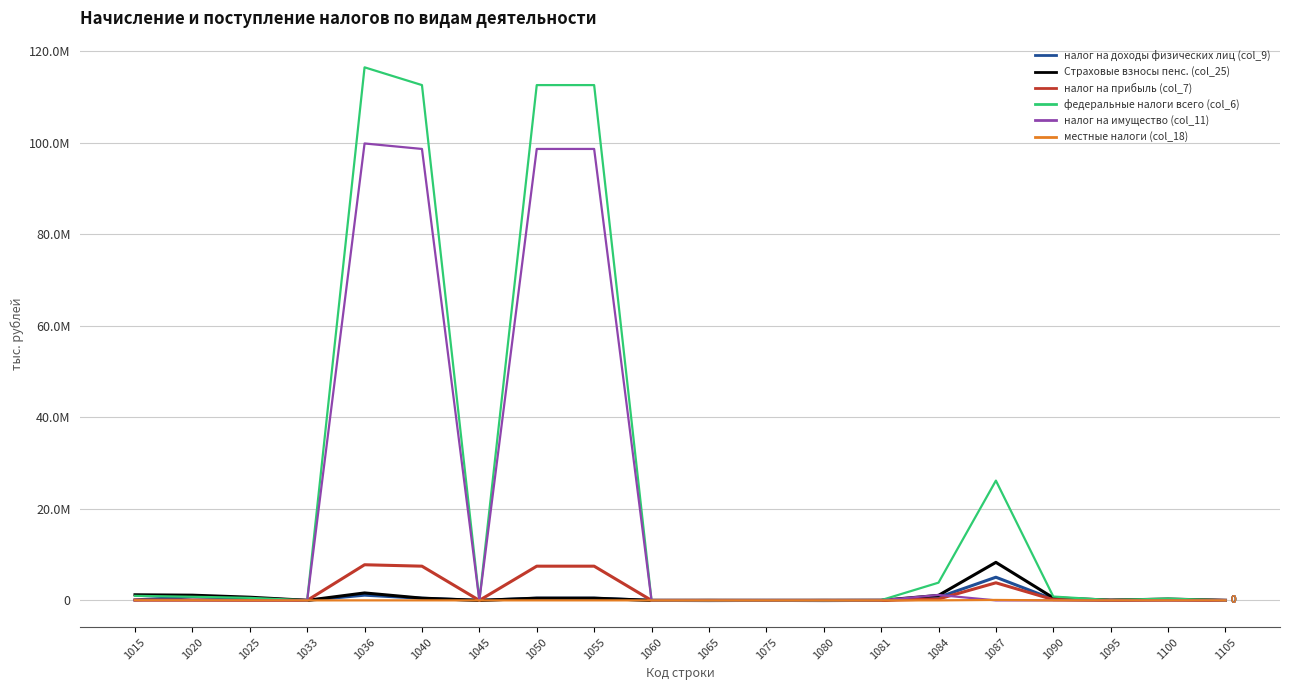

Does the chart have visible grid lines?

Yes